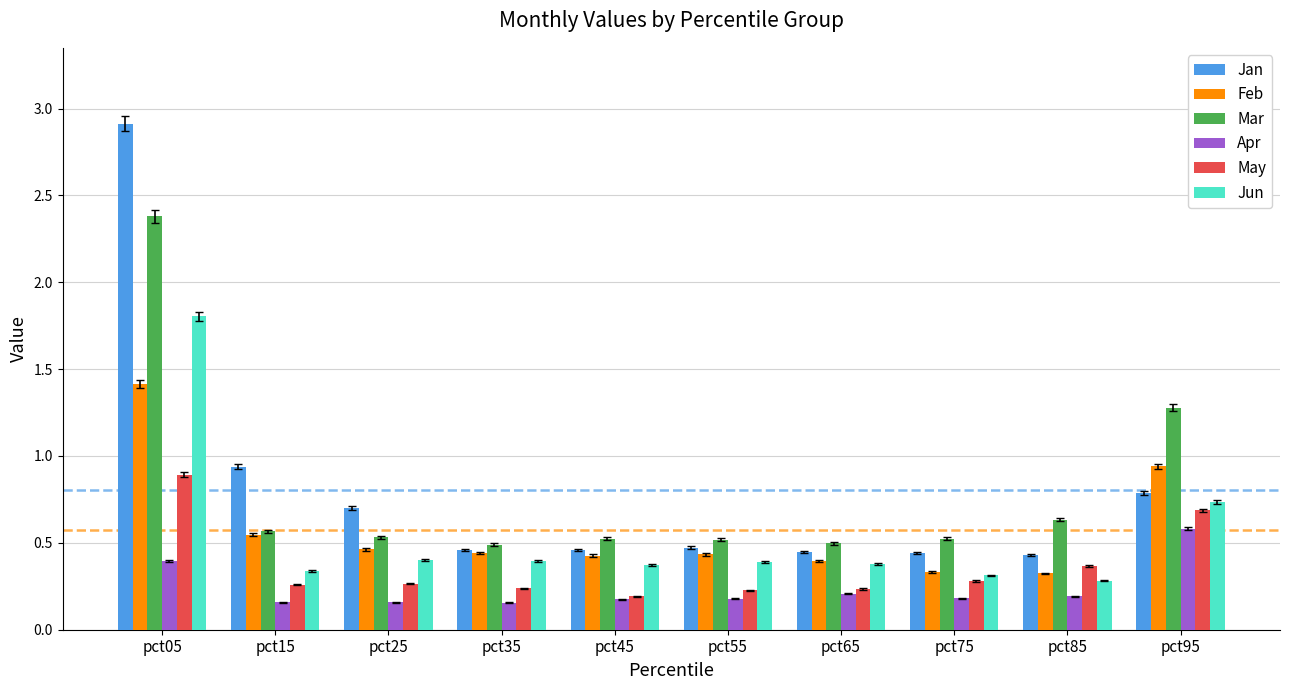

Is it true that Feb equals 0.4 at pct35?

True